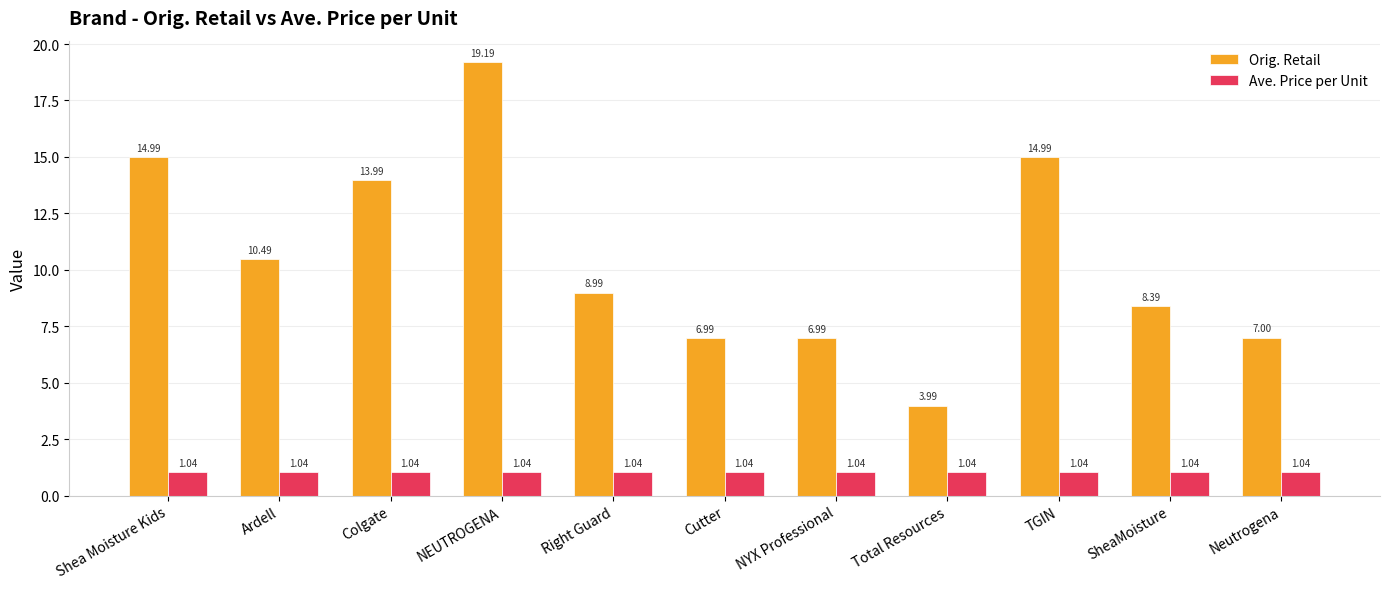

Which series has the largest range (max minus min)?

Orig. Retail